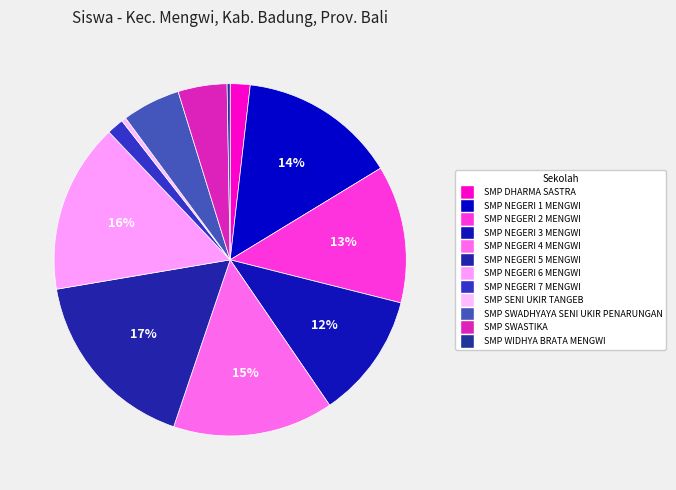

Count the number of slices in the pie.

12